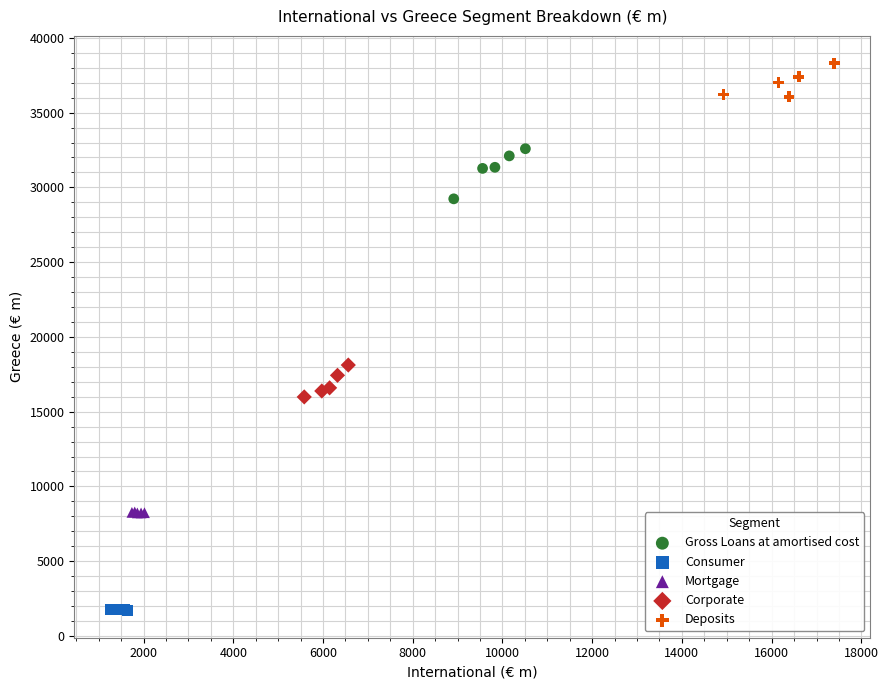

Which series contains the lowest Y value?

Consumer